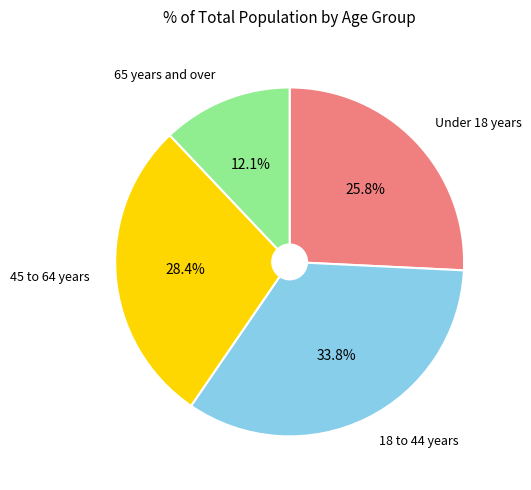

Is there any slice that represents more than half of the pie?

No